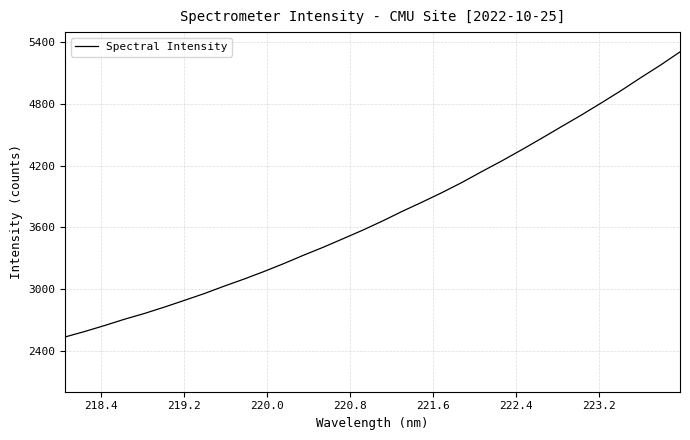

What is the smallest value displayed?

2533.3